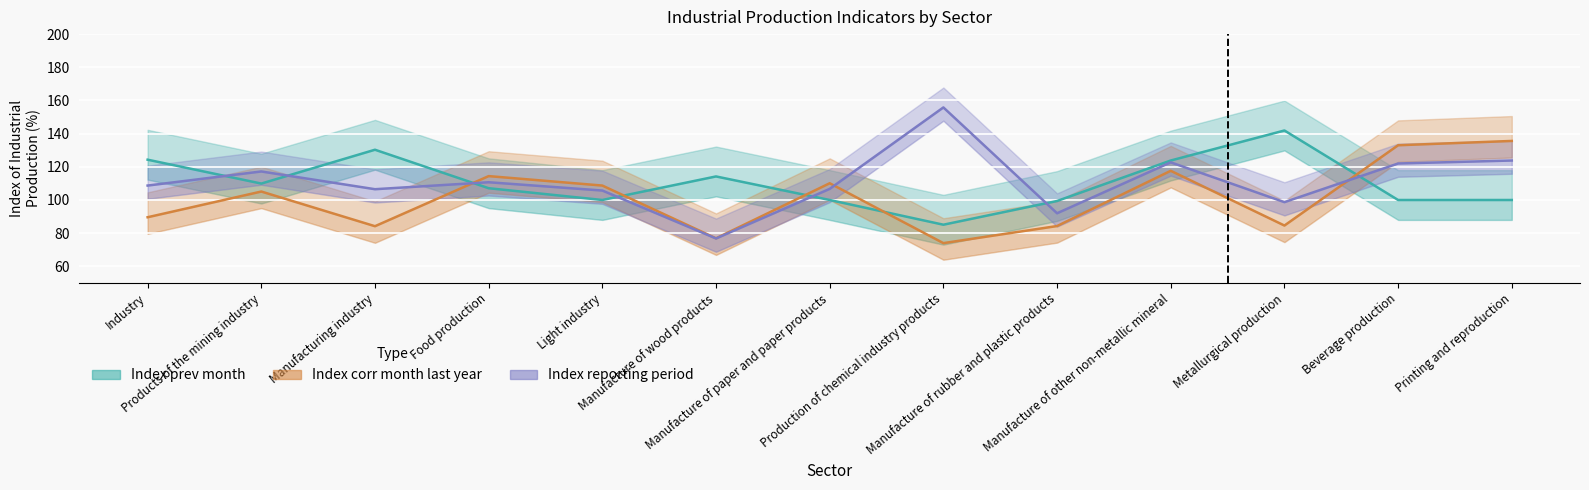

Is it true that Index reporting period equals 92.0 at Manufacture of rubber and plastic products?

True